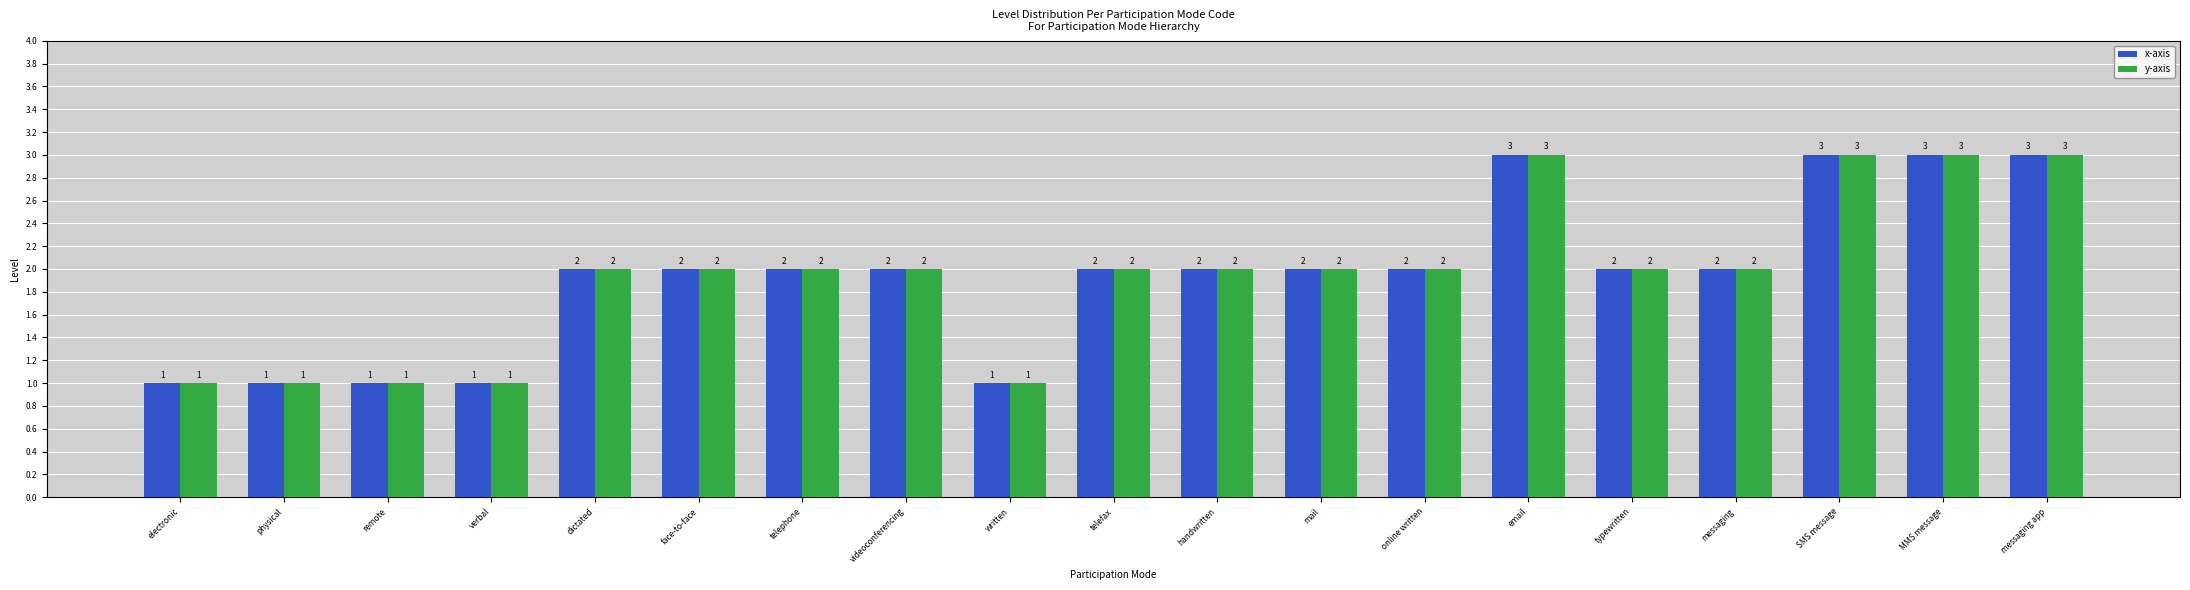

Does the chart contain stacked bars?

No